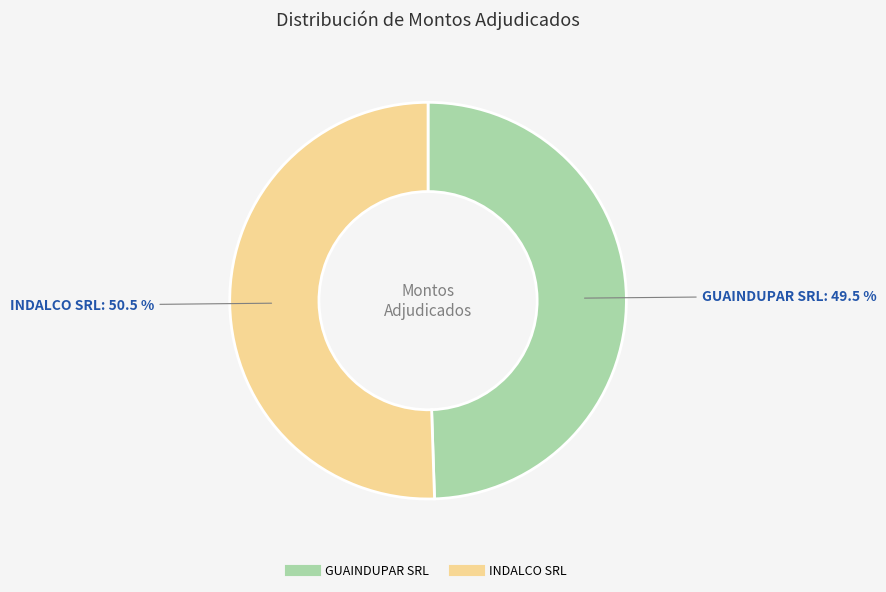

How many slices are in this pie chart?

2